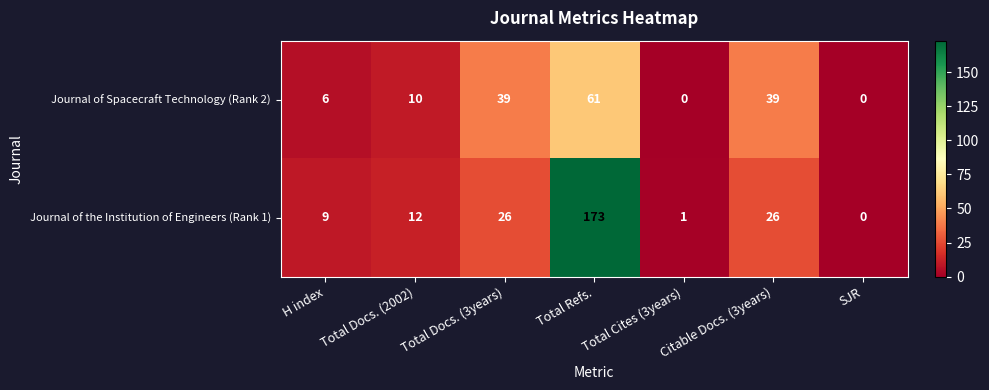

What is the sum of the Journal of Spacecraft Technology (Rank 2) values at Total Docs. (3years) and Total Docs. (2002)?

49